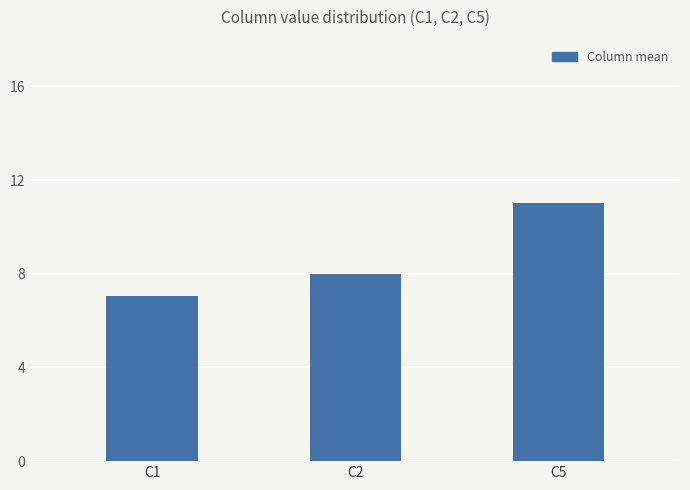

Which label corresponds to the largest value in the chart?

C5